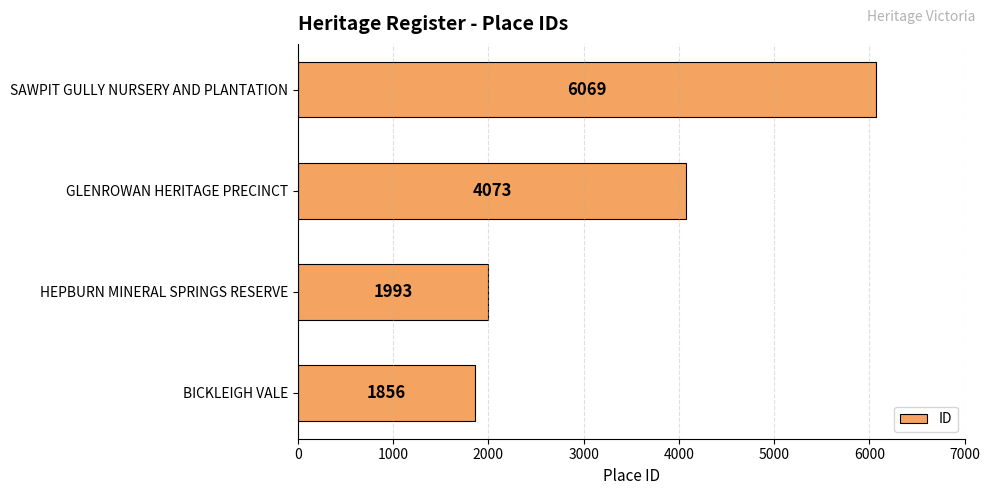

Reading top to bottom, list all the values displayed in this chart.

SAWPIT GULLY NURSERY AND PLANTATION=6069	GLENROWAN HERITAGE PRECINCT=4073	HEPBURN MINERAL SPRINGS RESERVE=1993	BICKLEIGH VALE=1856